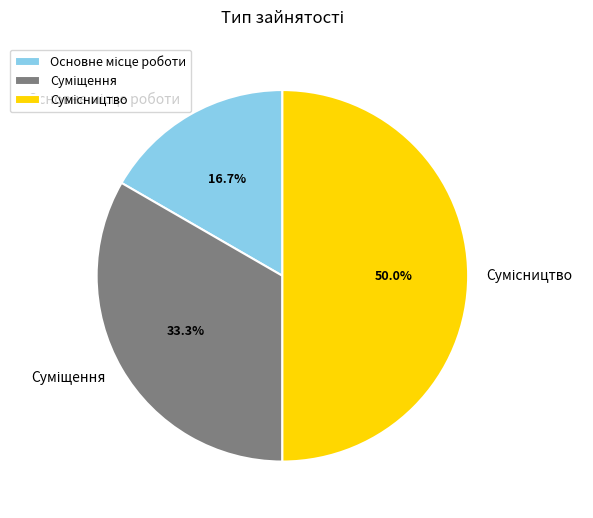

Does Сумісництво account for over 50% of the chart?

No